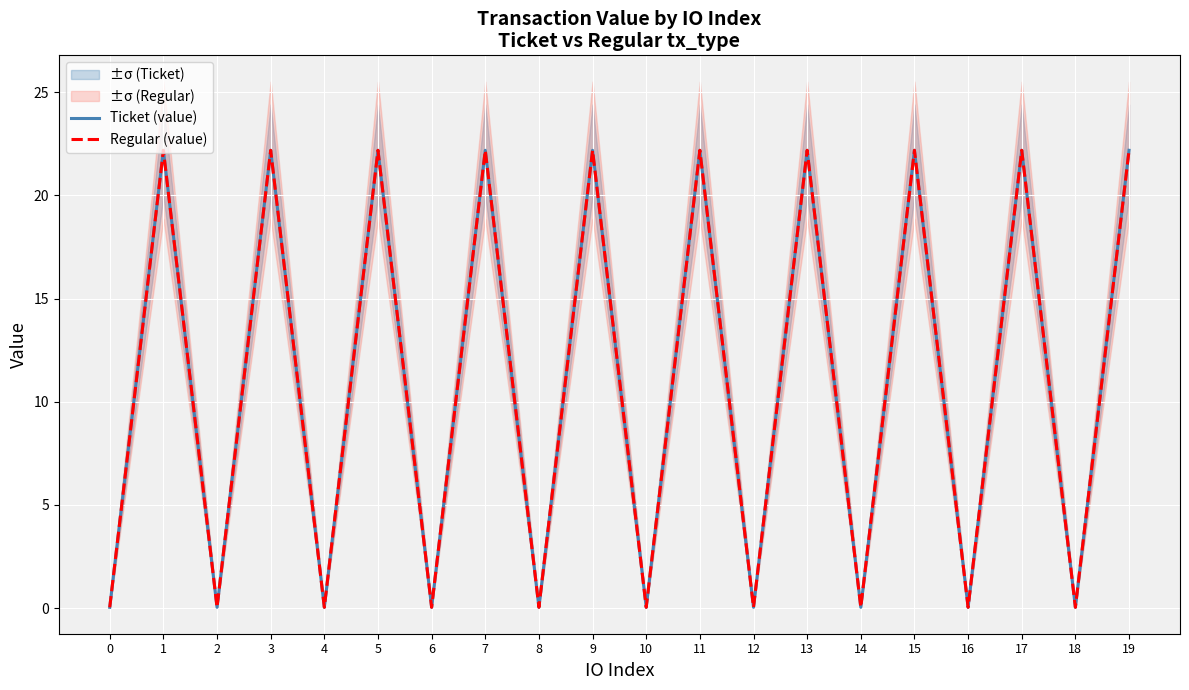

Is the value of Ticket (value) at 8 greater than the value of Regular (value) at 12?

No